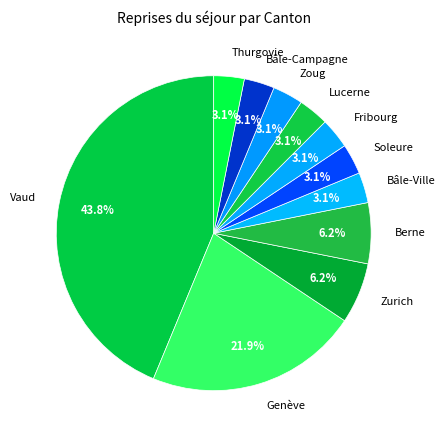

How many segments does this pie chart have?

11